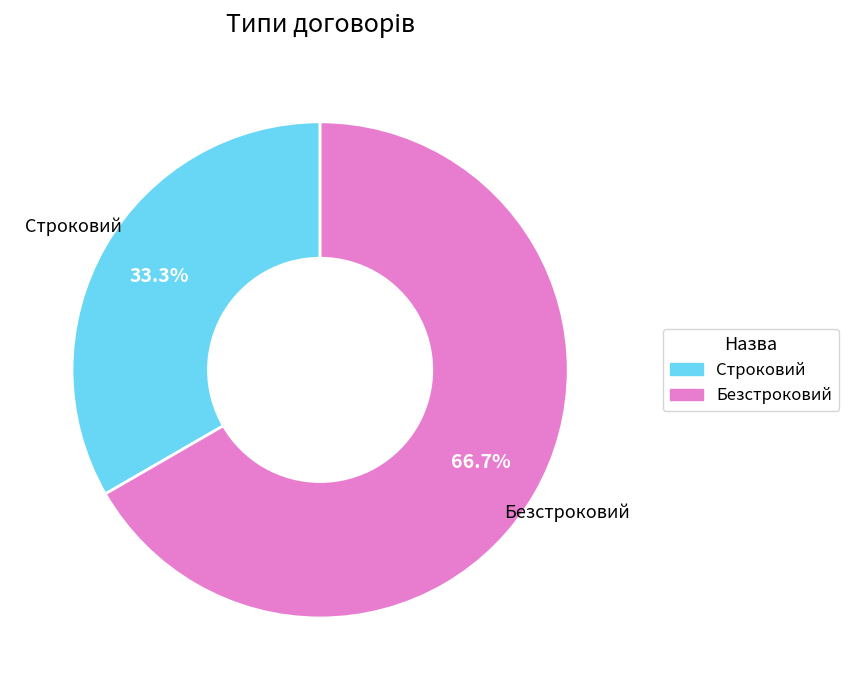

Does Безстроковий represent more than half of the total?

Yes